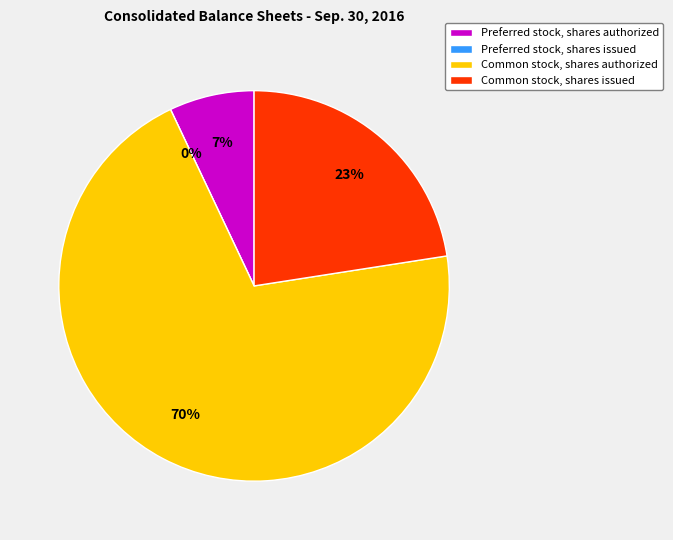

Which category has the smallest portion of the pie?

Preferred stock, shares issued